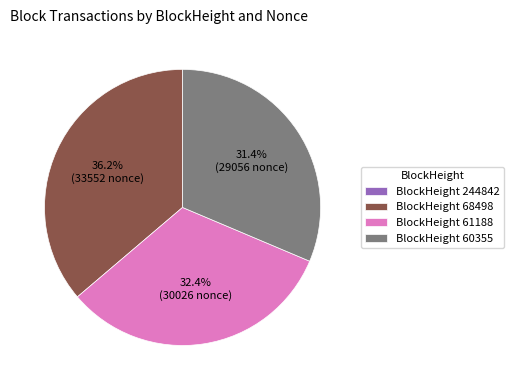

Which slice is the largest?

BlockHeight 68498